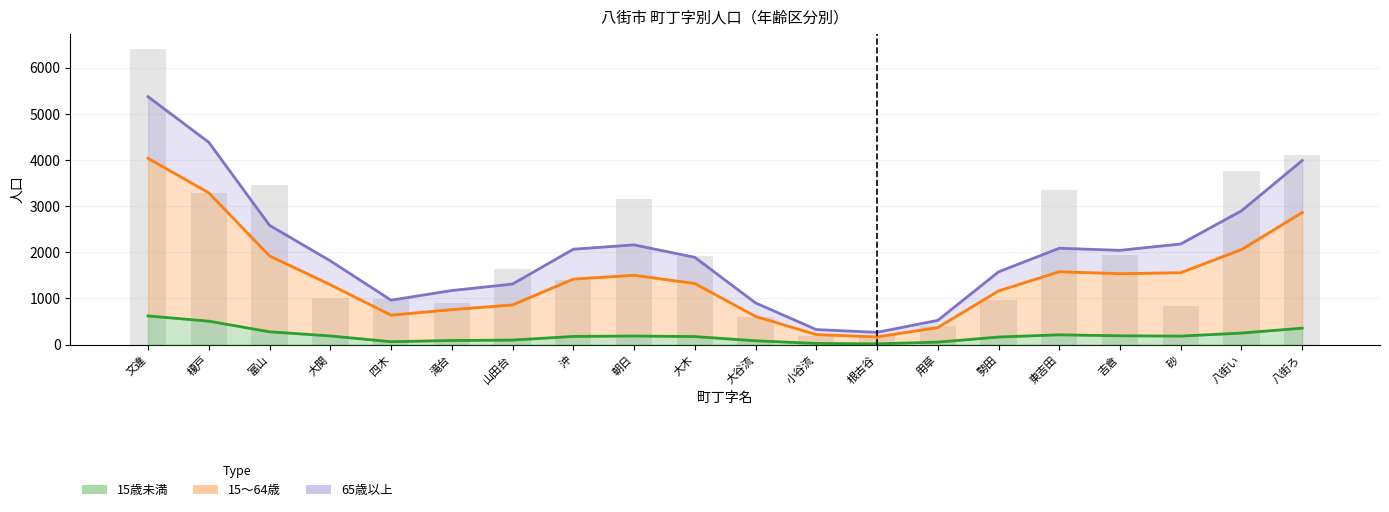

Reading left to right, list all the values displayed in this chart.

15歳未満: 文違=623.0	榎戸=509.3	富山=279.3	大関=189.7	四木=64.3	滝台=91.3	山田台=99.7	沖=179.0	朝日=188.0	大木=176.0	大谷流=84.7	小谷流=27.3	根古谷=18.3	用草=56.0	勢田=166.0	東吉田=214.0	吉倉=192.7	砂=186.0	八街い=252.3	八街ろ=358.0
15～64歳: 文違=4035.0	榎戸=3287.7	富山=1921.0	大関=1298.7	四木=639.7	滝台=759.3	山田台=861.0	沖=1420.0	朝日=1502.7	大木=1325.3	大谷流=612.7	小谷流=219.0	根古谷=168.7	用草=371.0	勢田=1164.0	東吉田=1579.7	吉倉=1537.3	砂=1558.7	八街い=2060.0	八街ろ=2861.7
65歳以上: 文違=5368.3	榎戸=4382.0	富山=2584.0	大関=1815.7	四木=964.0	滝台=1172.3	山田台=1313.0	沖=2066.7	朝日=2161.0	大木=1891.3	大谷流=904.3	小谷流=327.3	根古谷=267.3	用草=526.0	勢田=1576.3	東吉田=2088.3	吉倉=2042.7	砂=2180.7	八街い=2898.3	八街ろ=3987.3